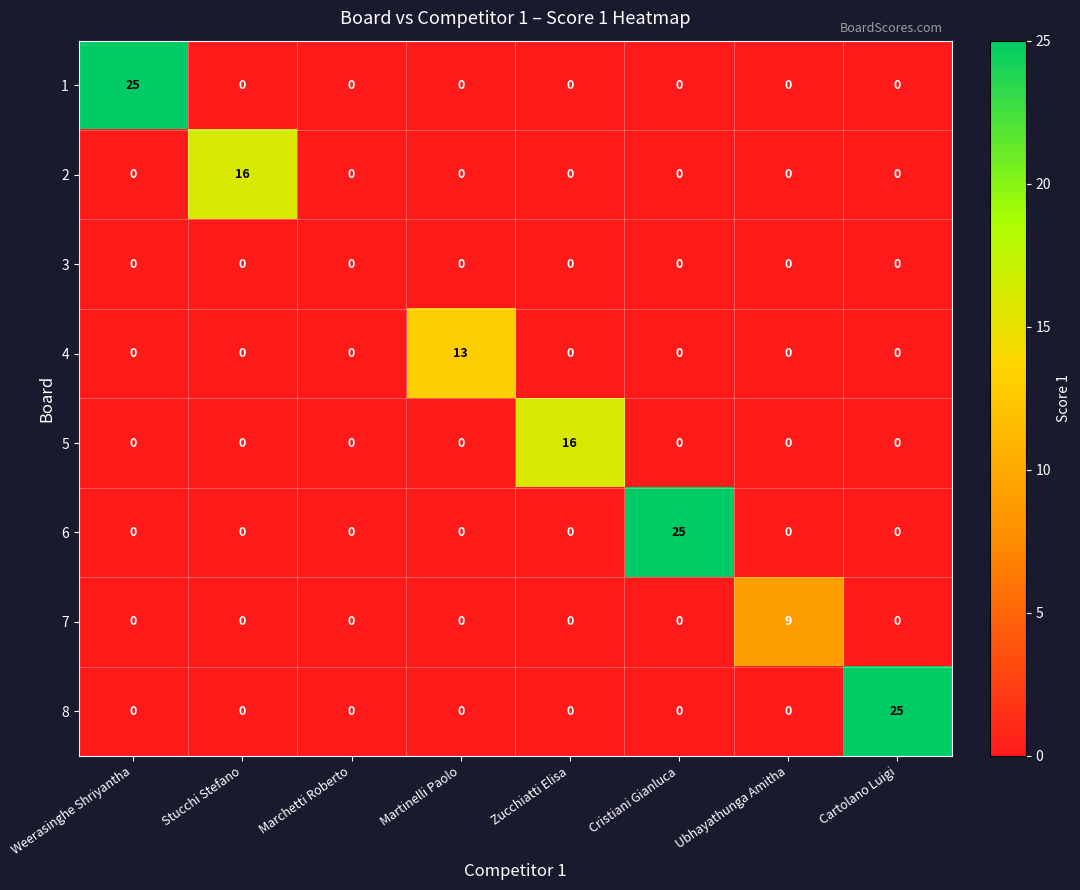

What is the greatest value displayed?

25